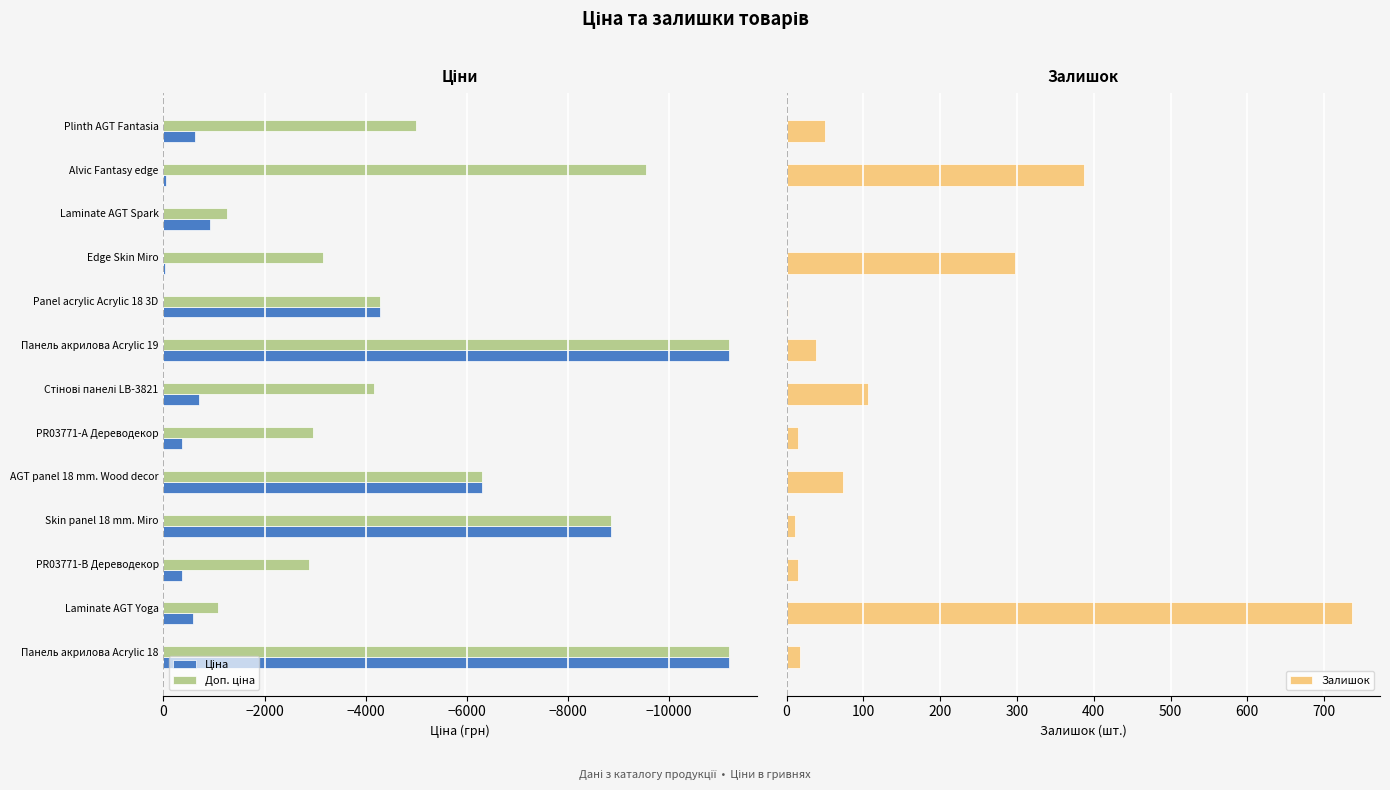

How many bars are there in total?

39